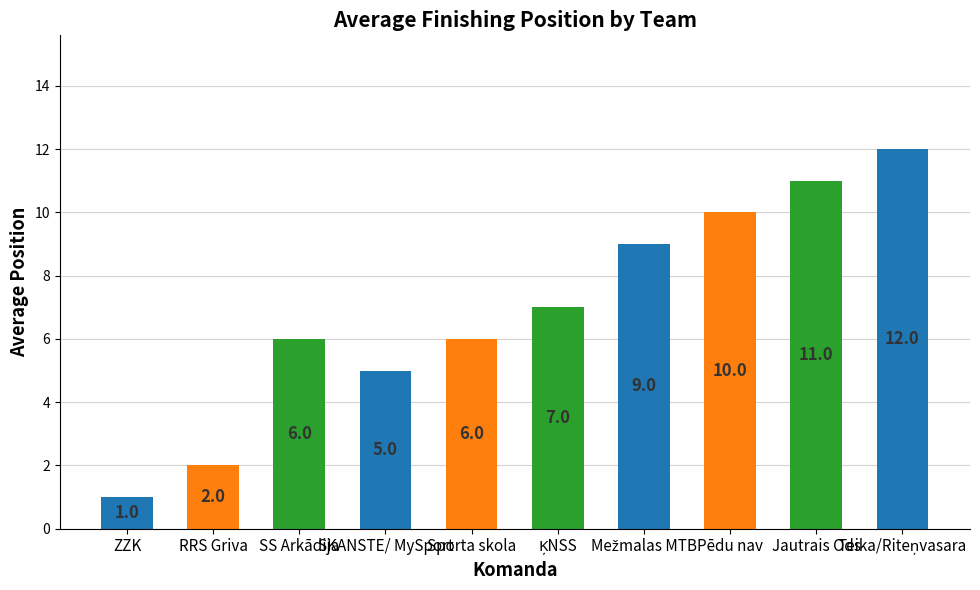

What is the change in value from Sporta skola to Jautrais Ods?

+5